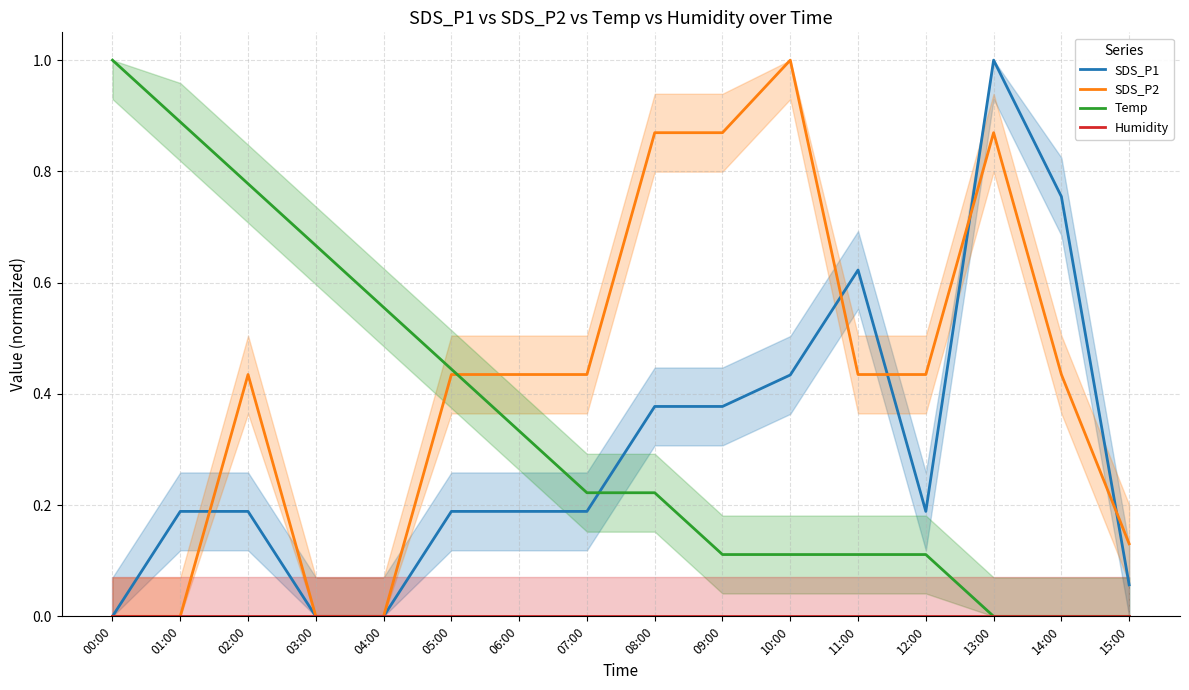

Which series has the largest range (max minus min)?

SDS_P1